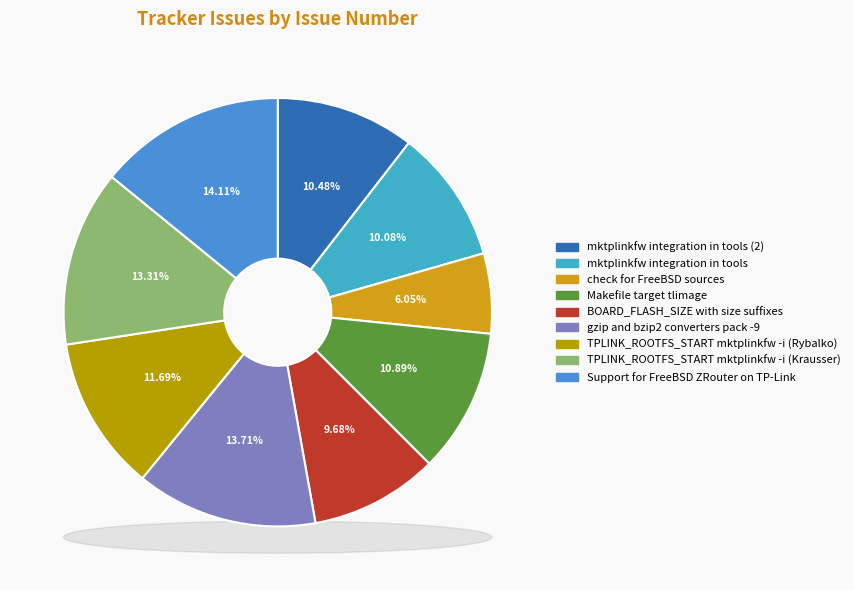

Is there a majority slice in this chart?

No